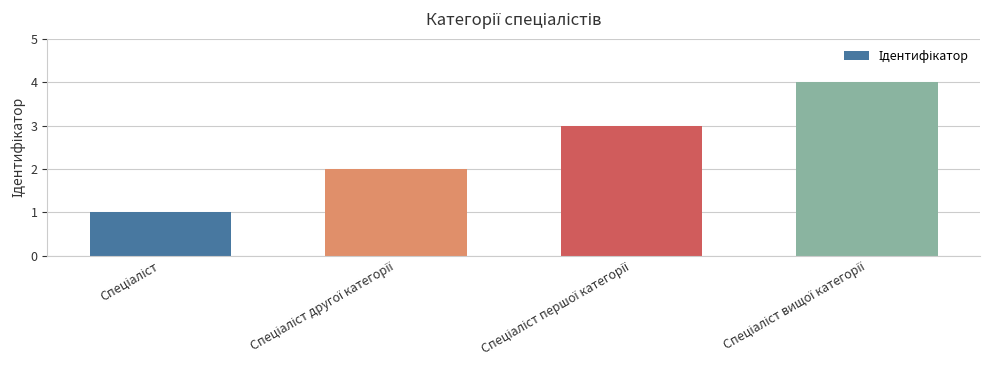

How many values are between 2 and 4?

3